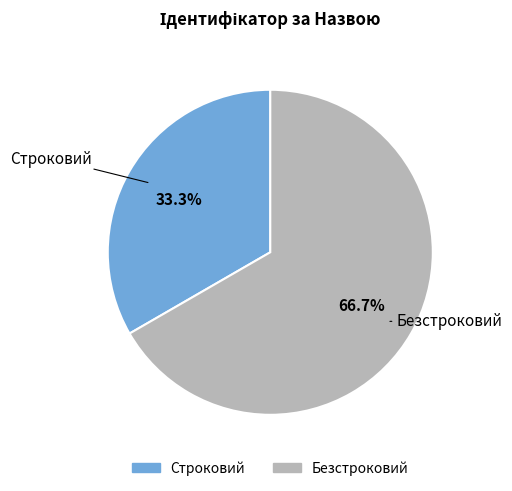

Count the number of slices in the pie.

2